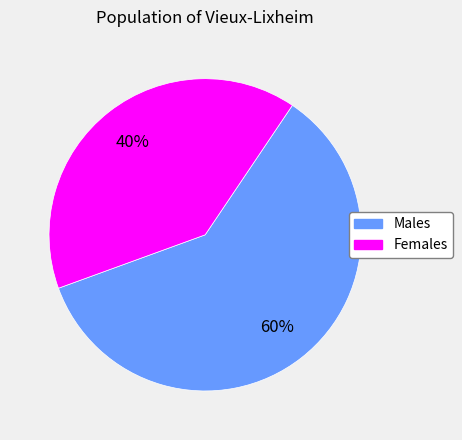

To the nearest percent, what is the average slice percentage?

50%